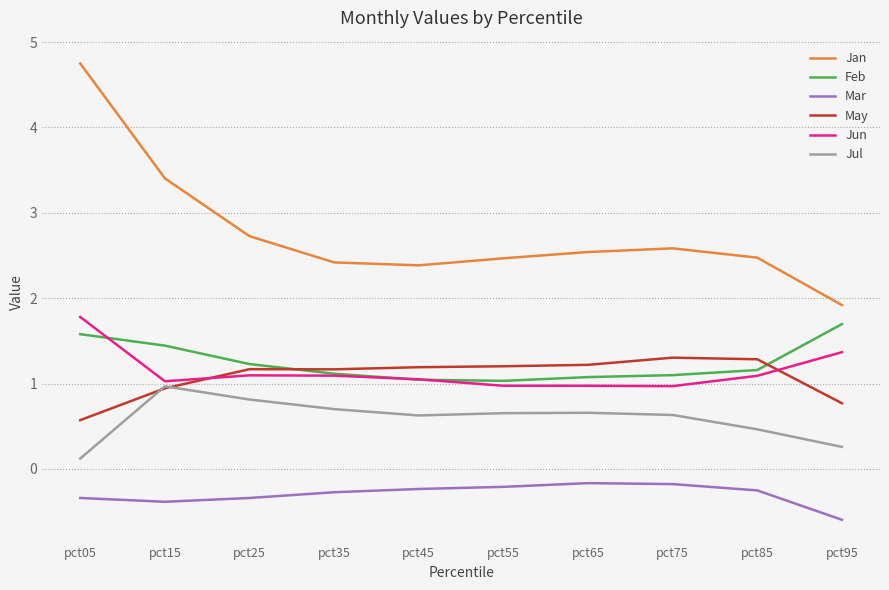

True or false: Jul has a value of 0.8 at pct25.

True